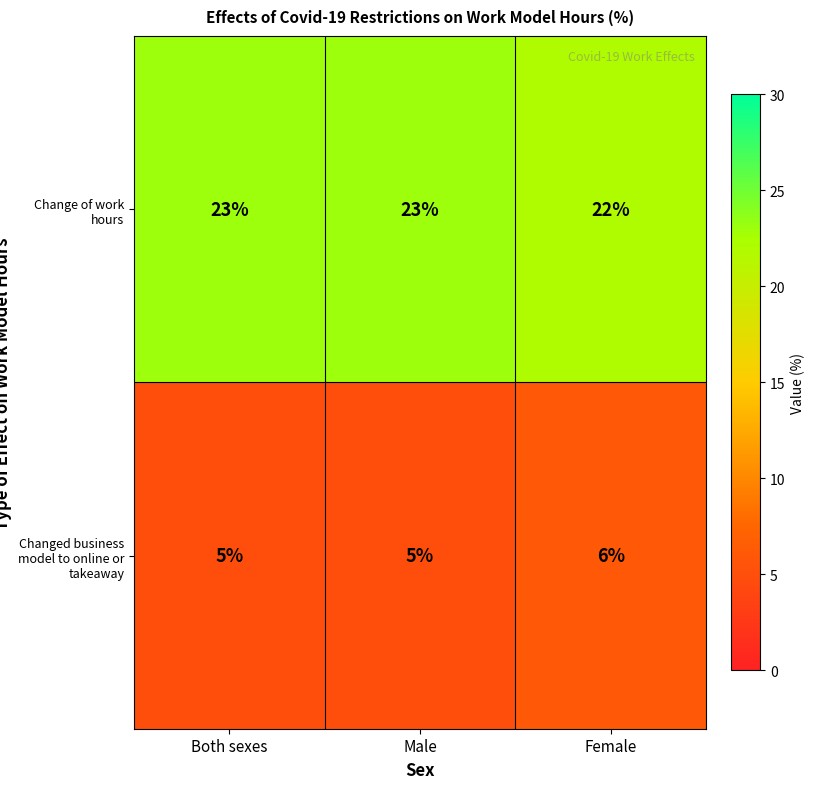

List the series in order of their overall mean, lowest first.

Changed business model to online or takeaway, Change of work hours